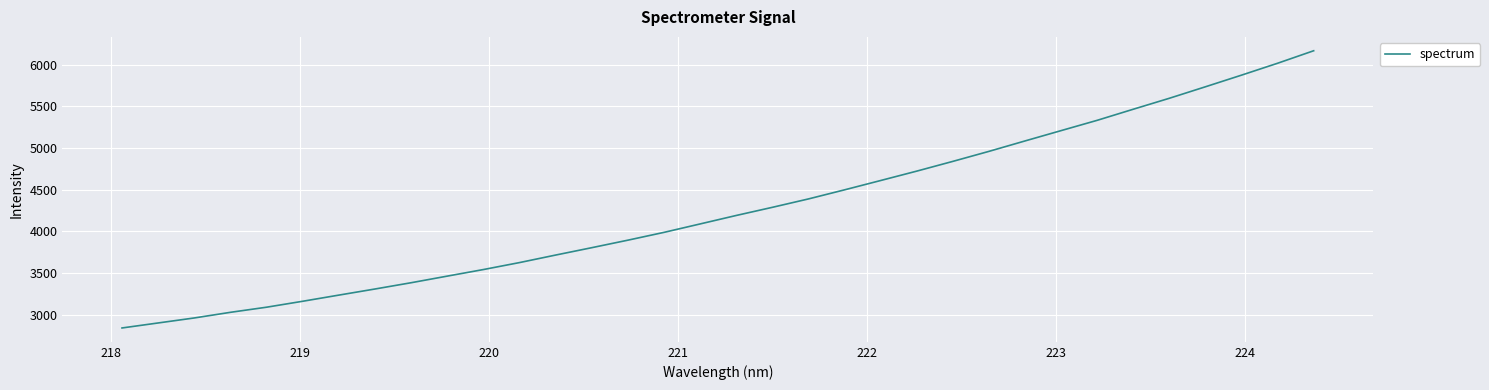

What is the minimum value shown in the chart?

2838.8